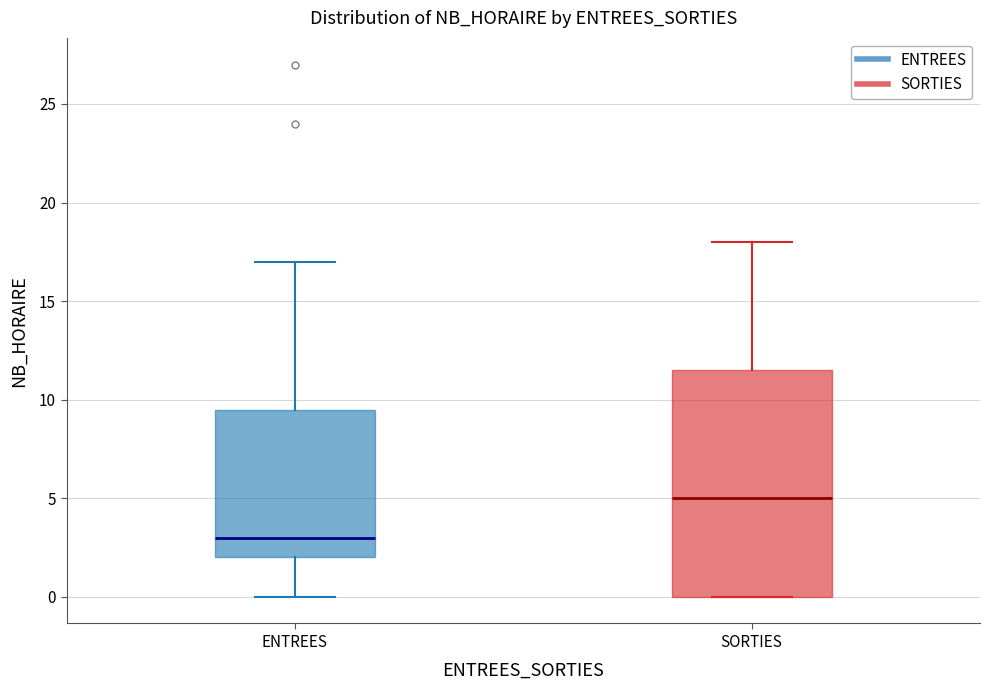

Reading left to right, transcribe this box plot: for each box, give where its median line is, the range the box spans, and where its two whiskers end, as read against the y-axis. The values are not printed on the chart, so give them approximately, as read against the axis.

ENTREES: median 3.0, box 2.0 to 9.5, whiskers 0.0 to 17.0
SORTIES: median 5.0, box 0.0 to 11.5, whiskers 0.0 to 18.0